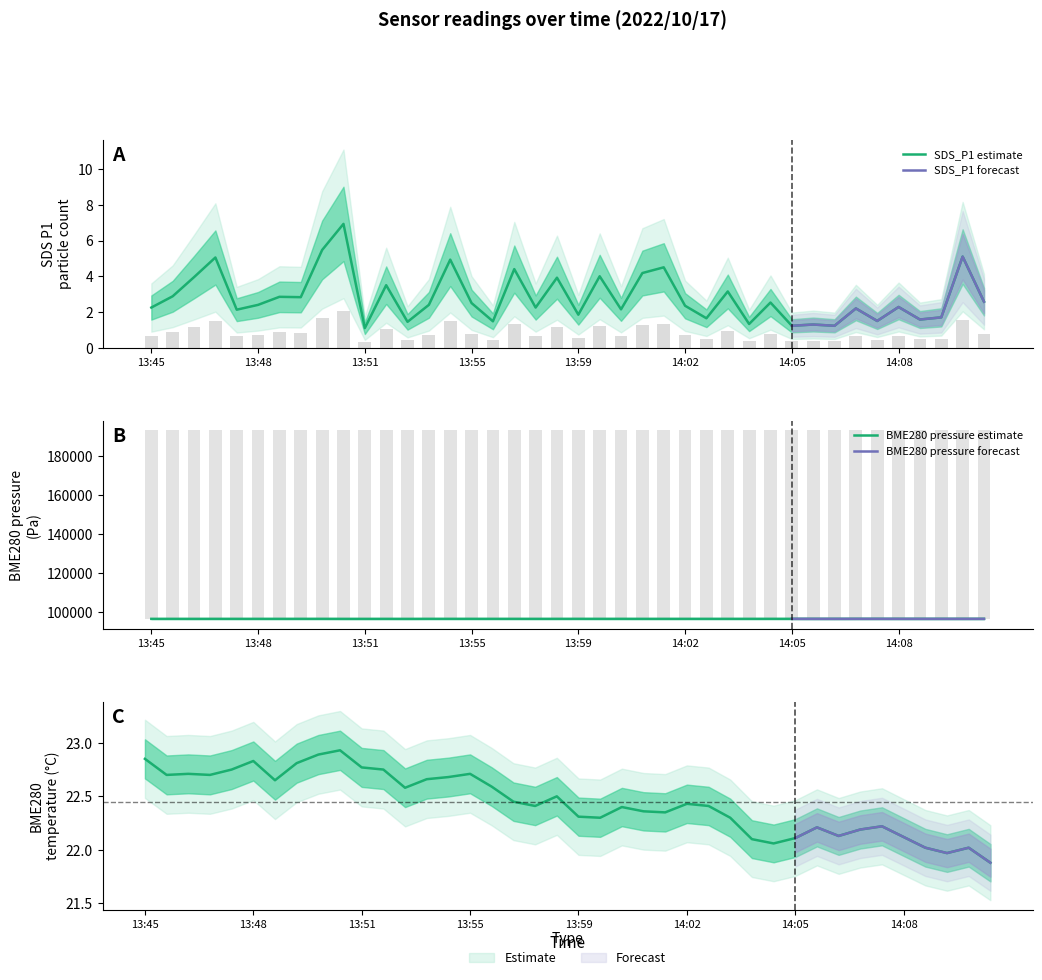

What is the minimum value for SDS_P1?

1.1